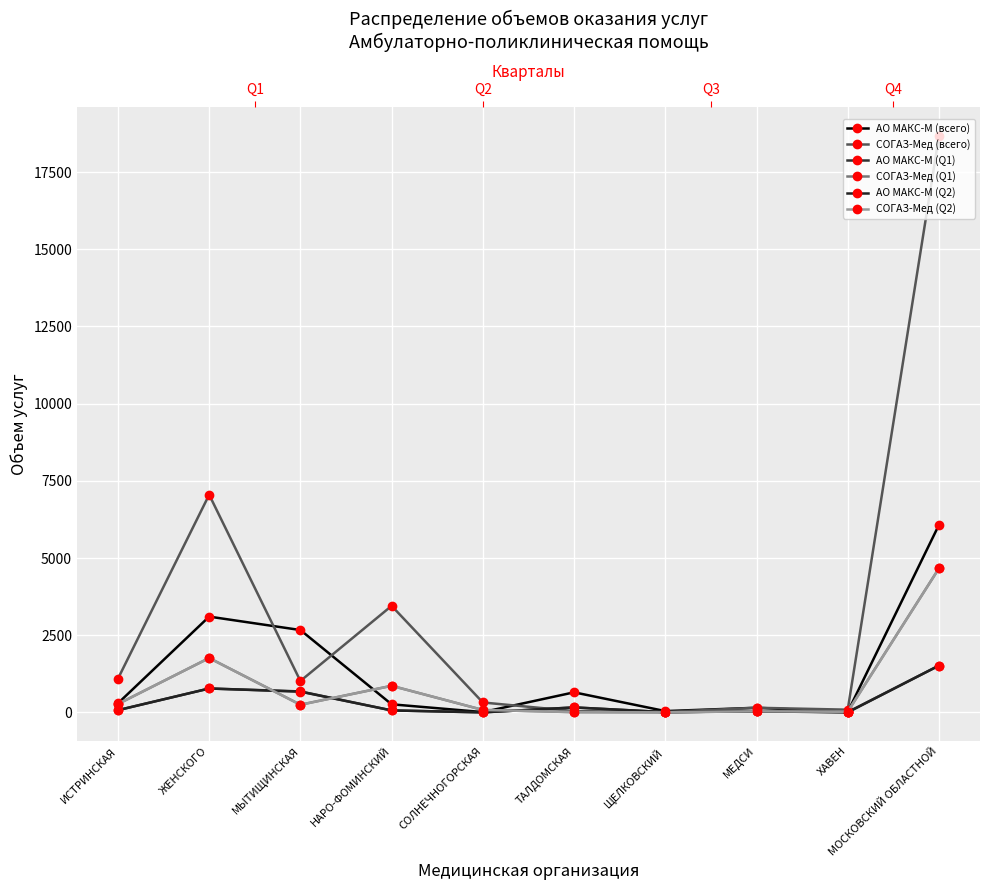

Count the number of categories in the chart.

10